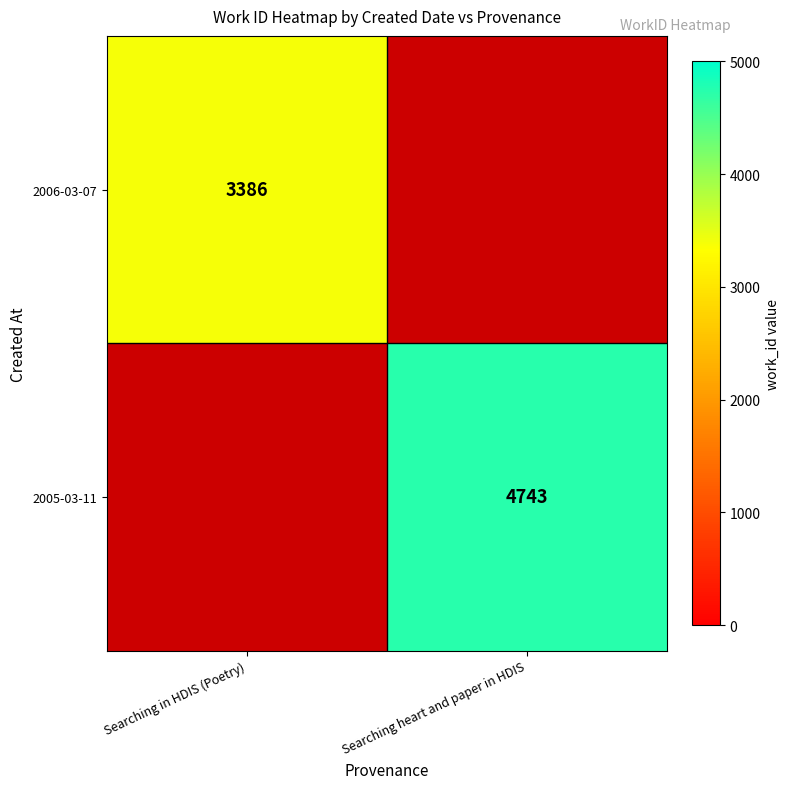

True or false: 2006-03-07 has a value of 3386 at Searching in HDIS (Poetry).

True